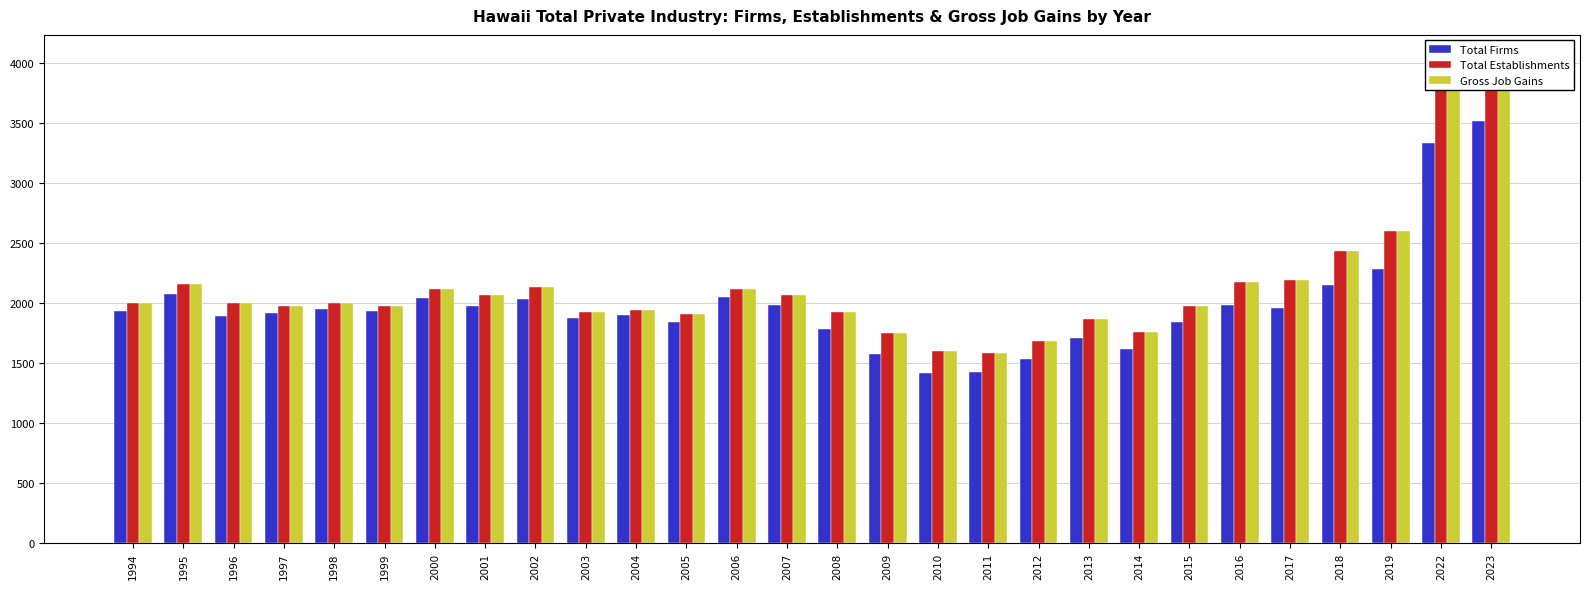

What is the minimum value for Total Firms?

1412